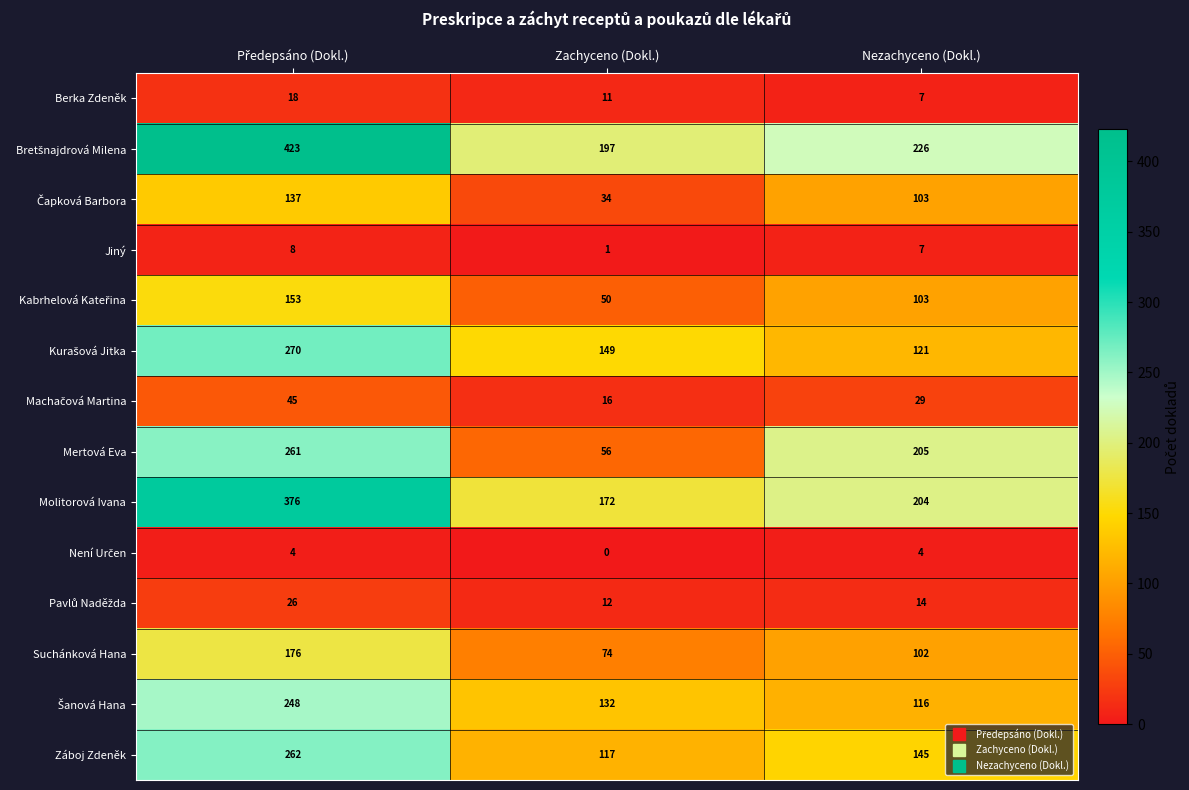

At which label is Berka Zdeněk closest to 12?

Zachyceno (Dokl.)